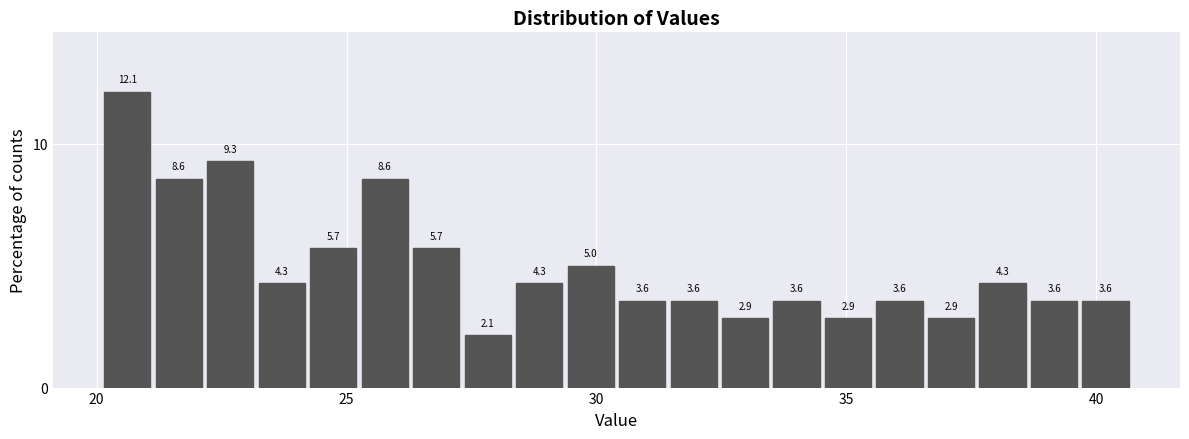

Read against the x-axis, roughly where is the centre of the tallest bar?

20.5